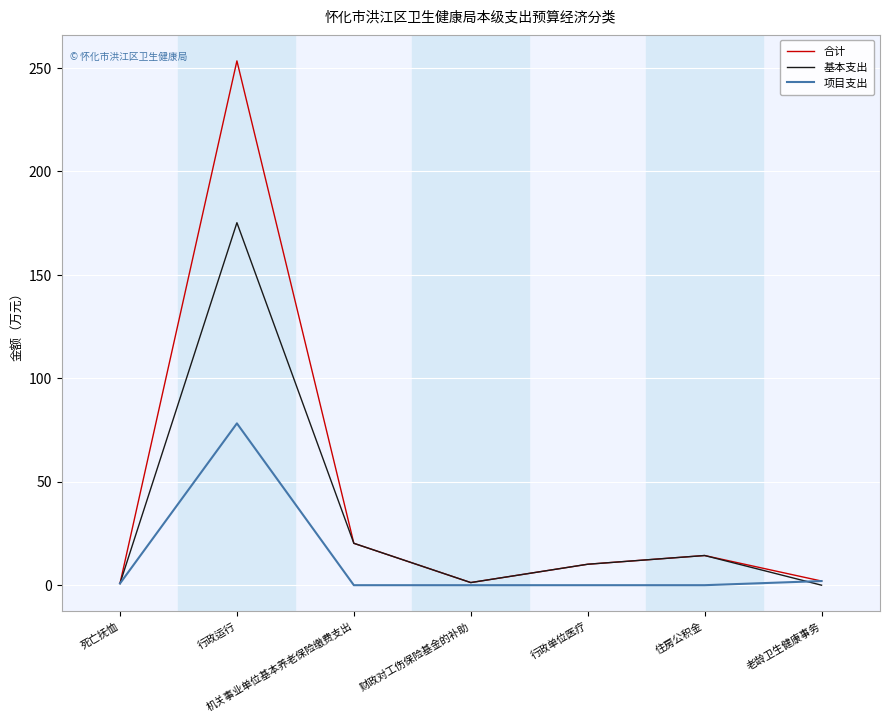

Rank the series by their average value, from highest to lowest.

合计, 基本支出, 项目支出